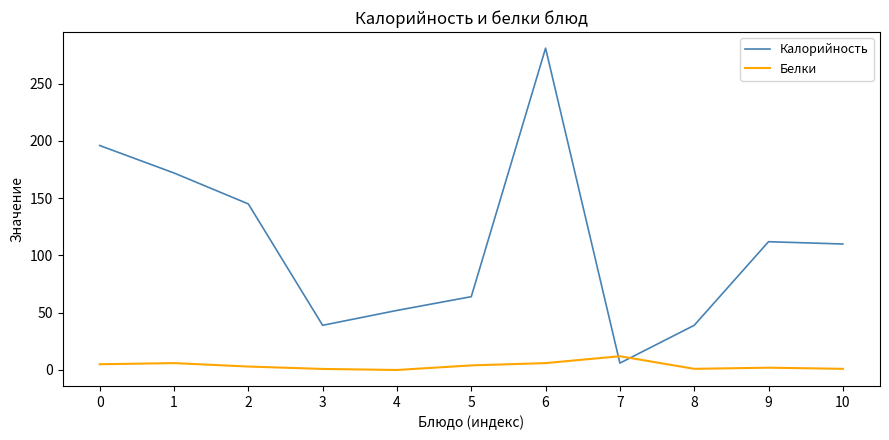

Is this an area chart (filled region under the line)?

No